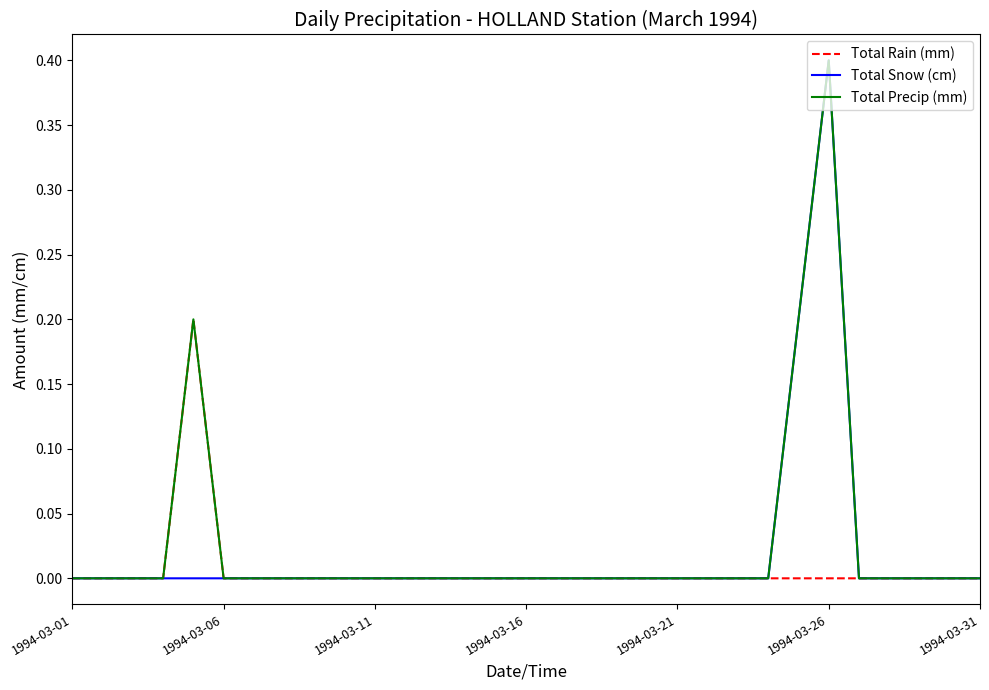

What is the sum of all Total Precip (mm) values?

0.8